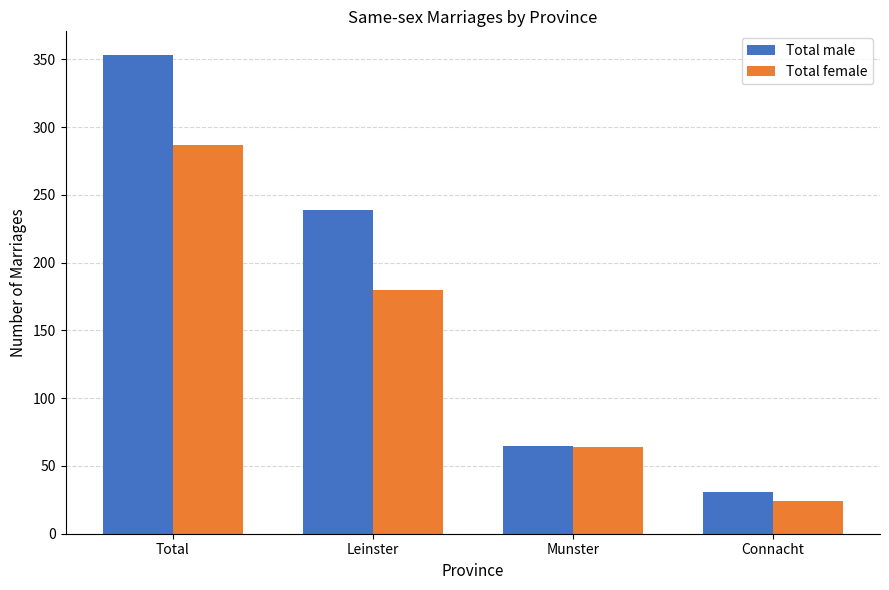

How many values in the Total male series are below 239?

2